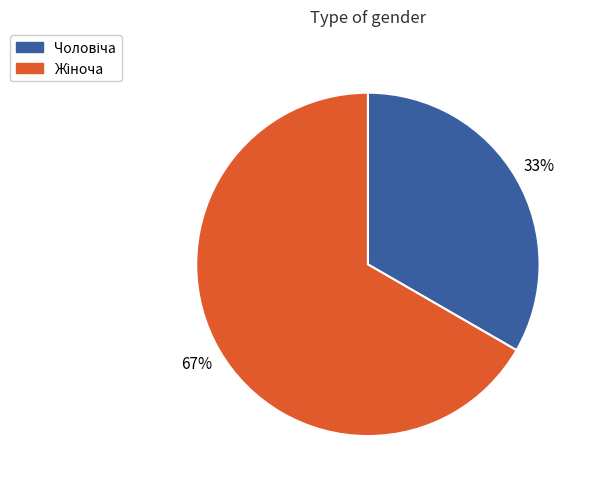

Is there a majority slice in this chart?

Yes